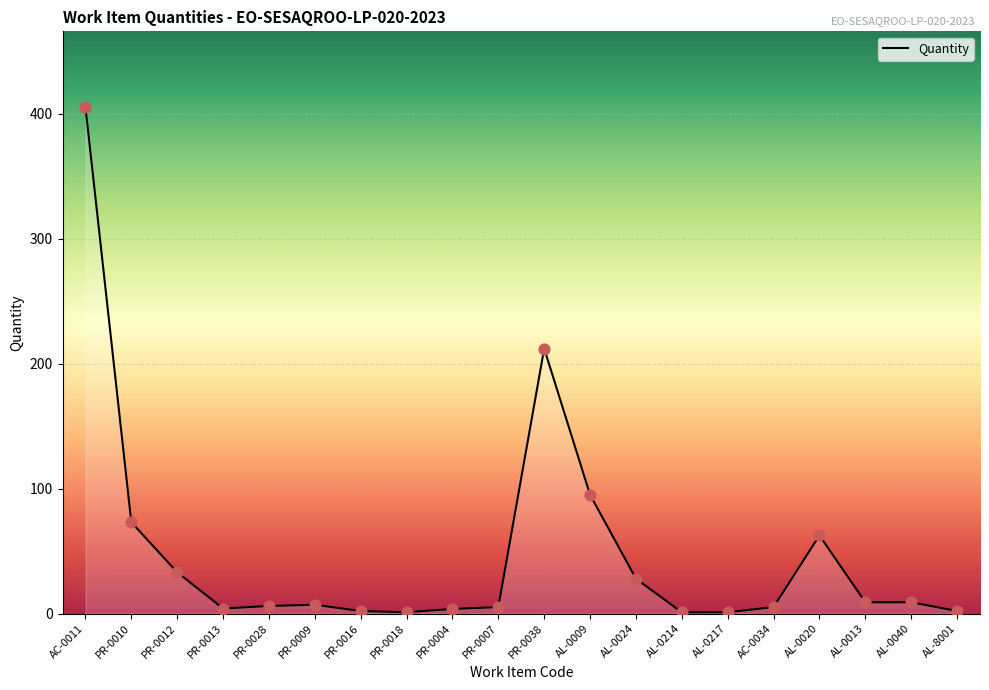

What is the change in value from PR-0038 to AL-0013?

-203.0